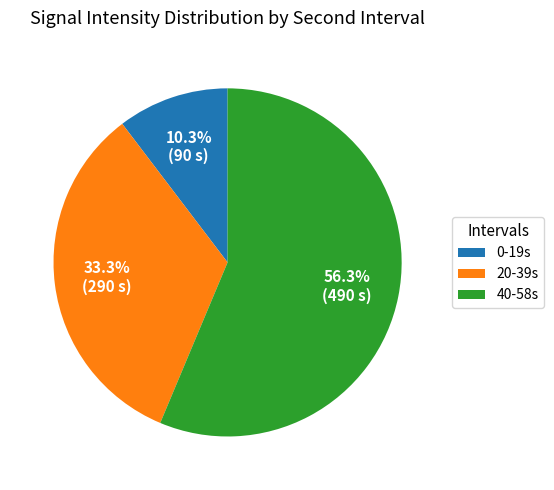

How many segments does this pie chart have?

3